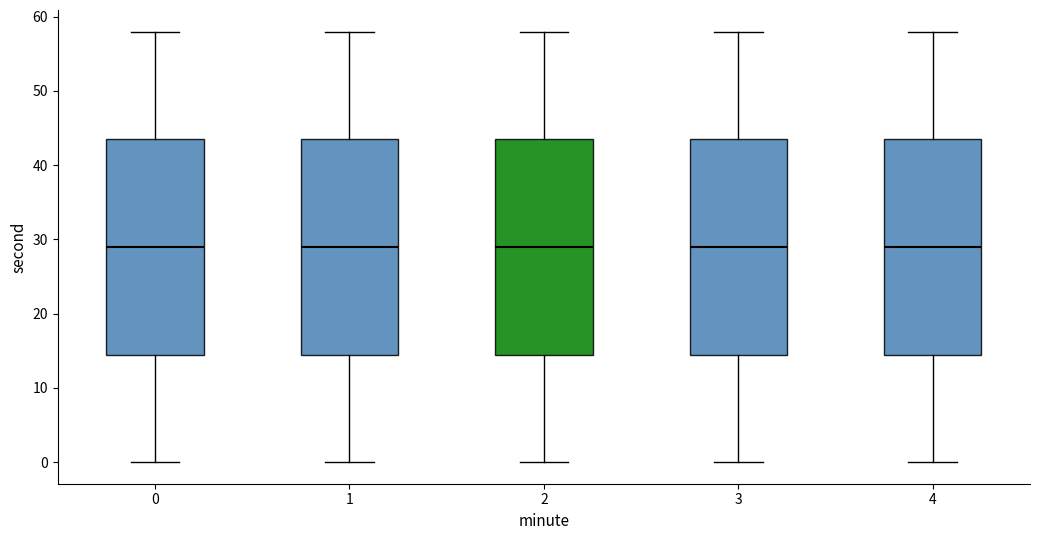

Reading left to right, read every box against the y-axis: the position of its median line, the range the box covers, and the ends of its whiskers. The values are not printed on the chart, so give them approximately, as read against the axis.

0: median 29, box 15 to 44, whiskers 0 to 58
1: median 29, box 15 to 44, whiskers 0 to 58
2: median 29, box 15 to 44, whiskers 0 to 58
3: median 29, box 15 to 44, whiskers 0 to 58
4: median 29, box 15 to 44, whiskers 0 to 58